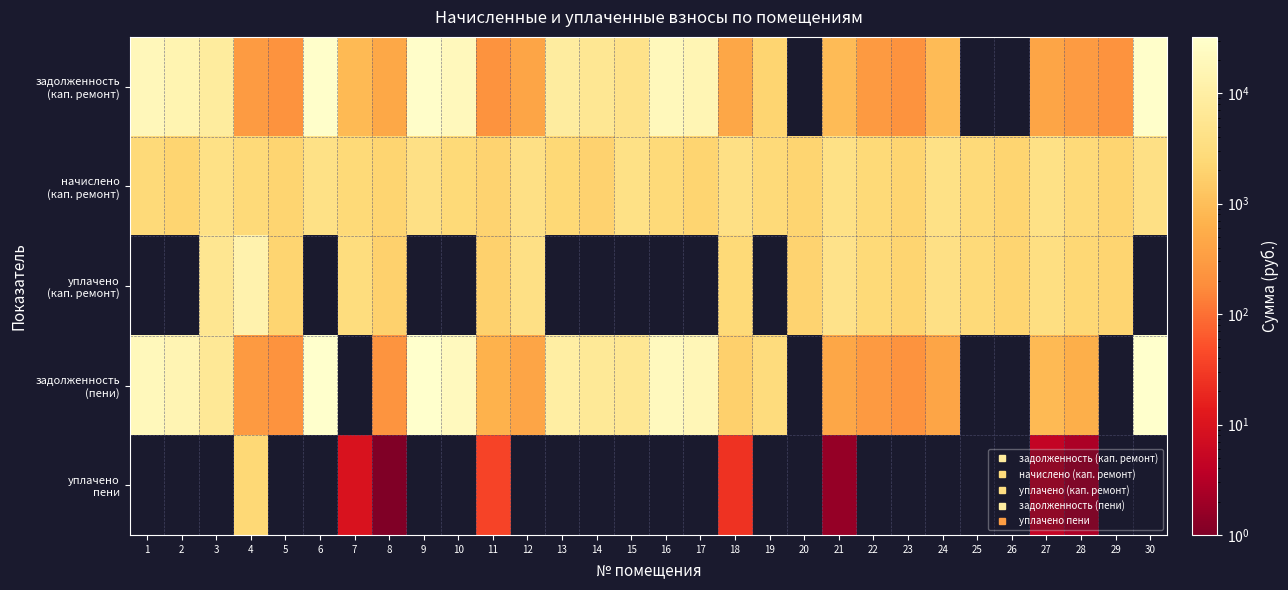

Is it true that задолженность (пени) equals 8963.0 at 15?

False